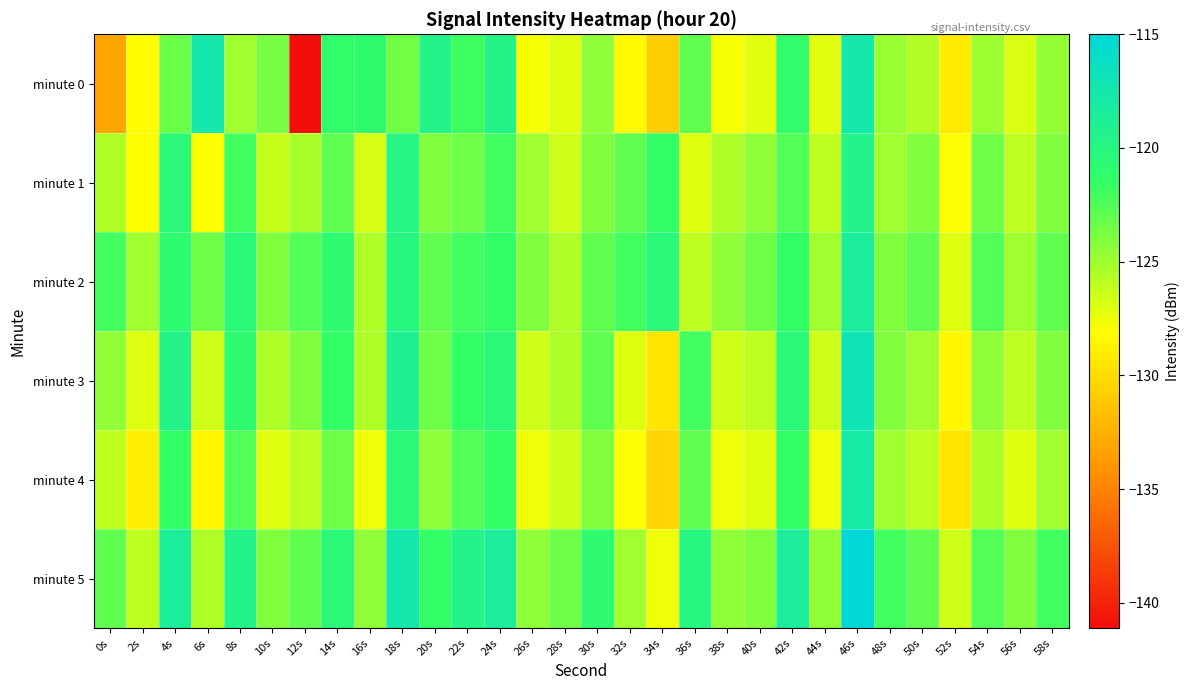

Which has a higher value, 56s or 4s?

4s